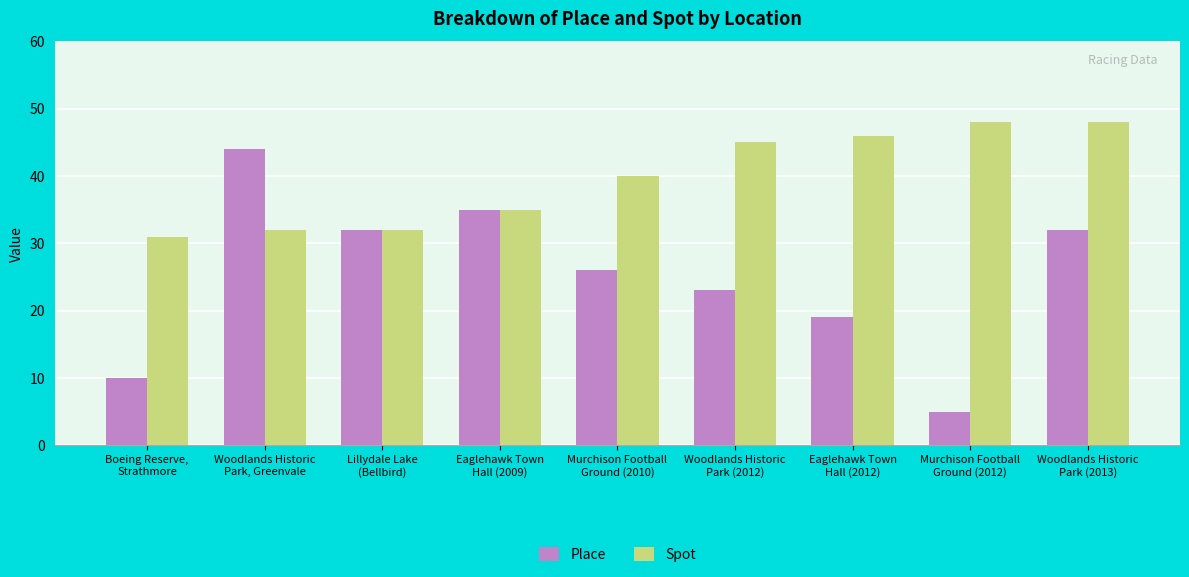

Is it true that Place equals 56 at Lillydale Lake
(Bellbird)?

False